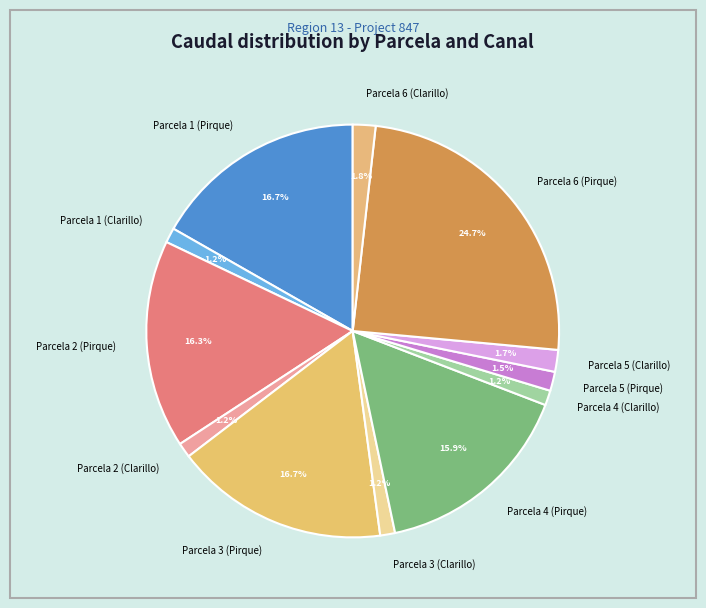

Does Parcela 4 (Pirque) account for over 50% of the chart?

No